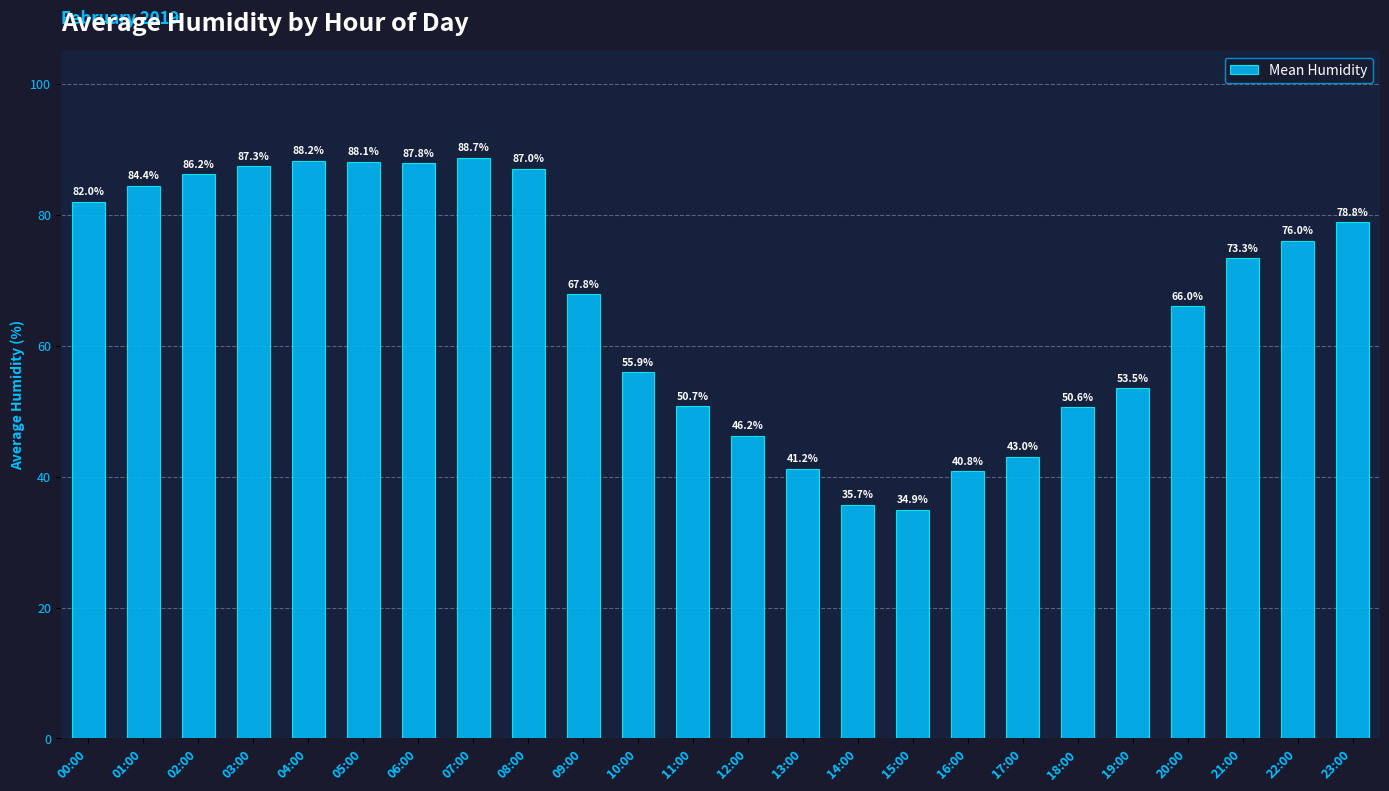

List the labels in order of value, largest first.

07:00, 04:00, 05:00, 06:00, 03:00, 08:00, 02:00, 01:00, 00:00, 23:00, 22:00, 21:00, 09:00, 20:00, 10:00, 19:00, 11:00, 18:00, 12:00, 17:00, 13:00, 16:00, 14:00, 15:00